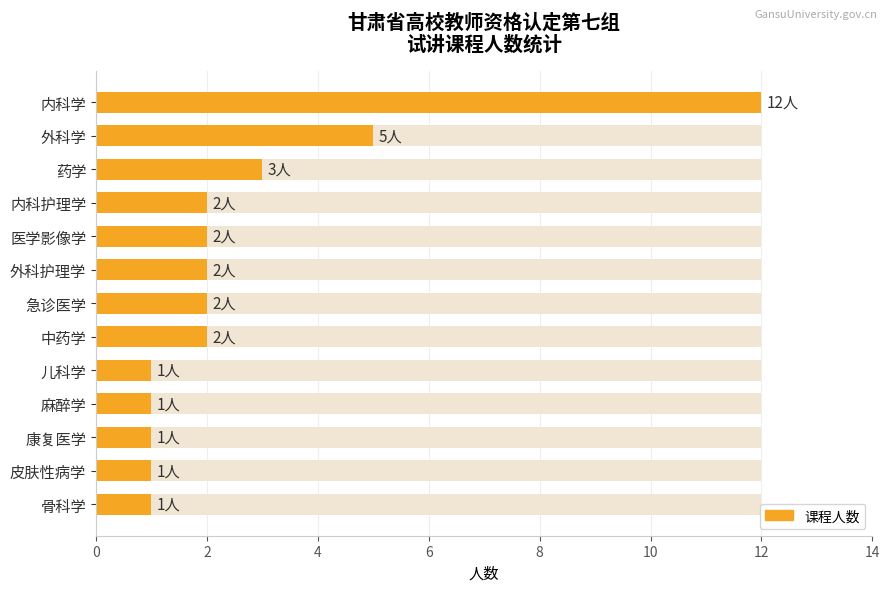

What is the smallest value displayed?

1